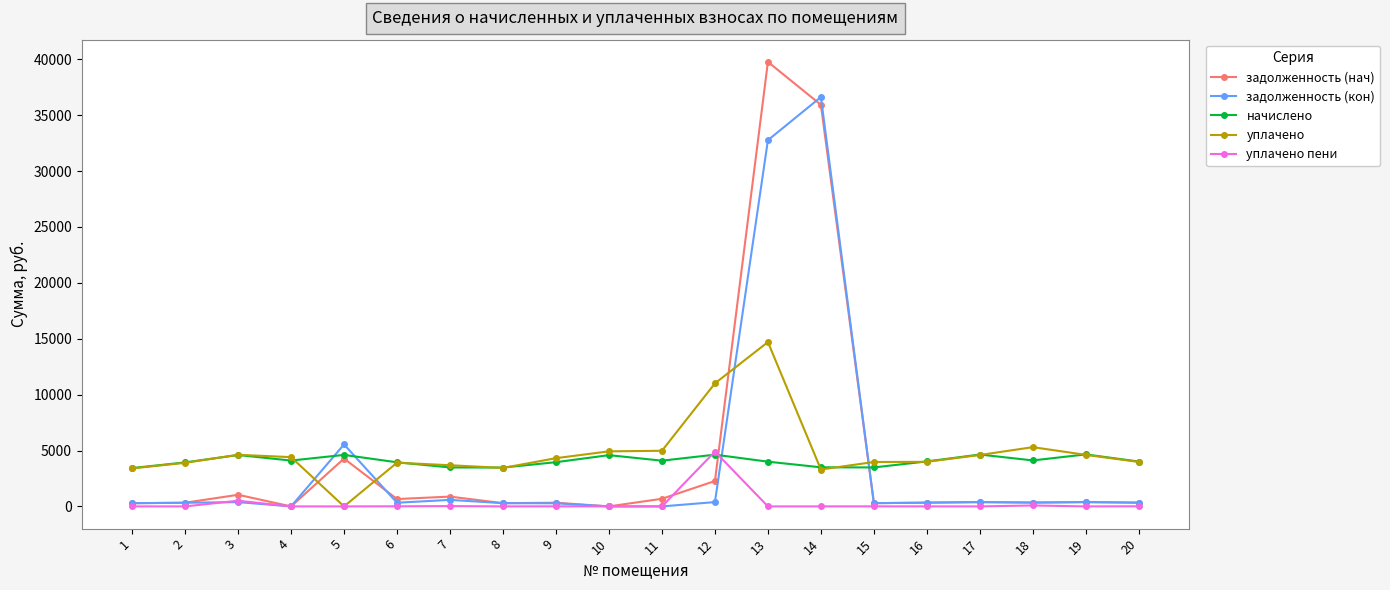

At how many categories does at least one series exceed 20613?

2